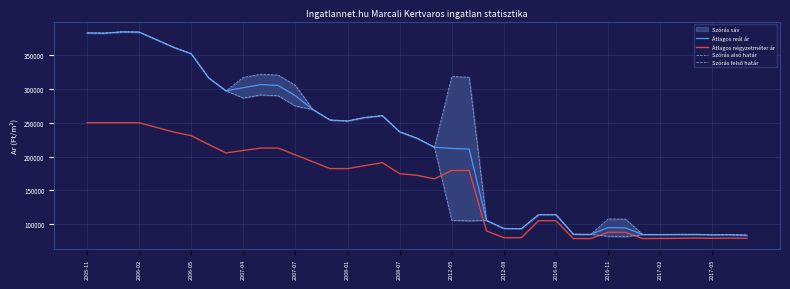

What is the minimum value for Átlagos négyzetméter ár?

78571